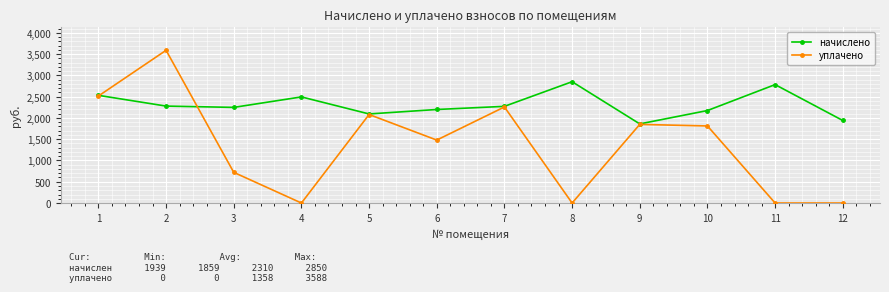

True or false: начислено and уплачено intersect in this chart.

True